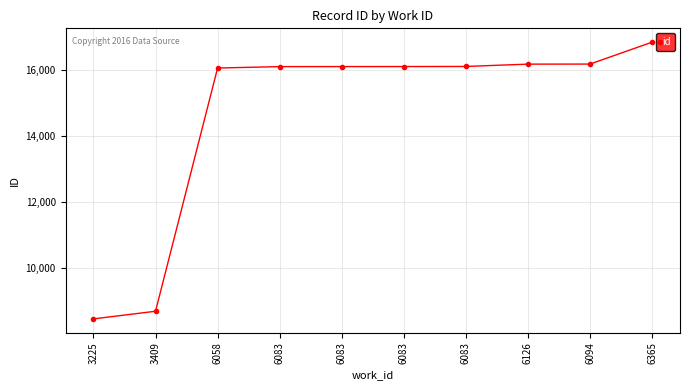

Reading left to right, transcribe all the data shown in this chart.

3225=8469	3409=8700	6058=16053	6083=16096	6083=16097	6083=16098	6083=16101	6126=16171	6094=16173	6365=16835